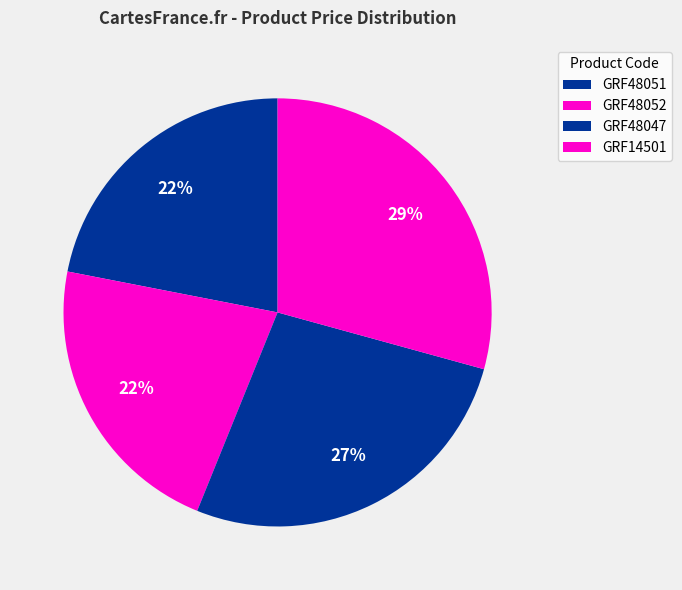

How much of the chart is everything except GRF48047?

73.1%